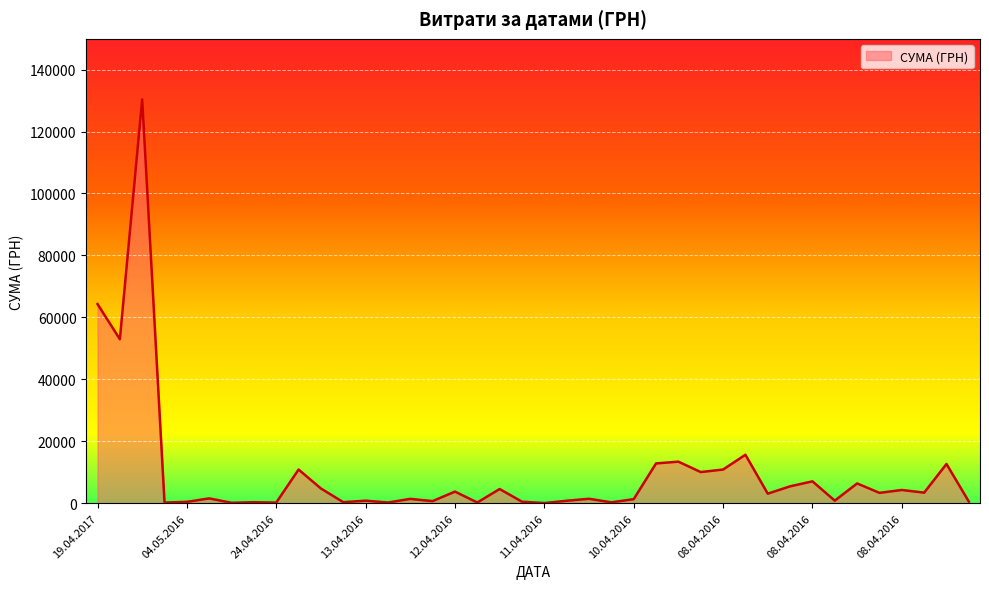

True or false: there are more than 0 points higher than both neighbors.

True